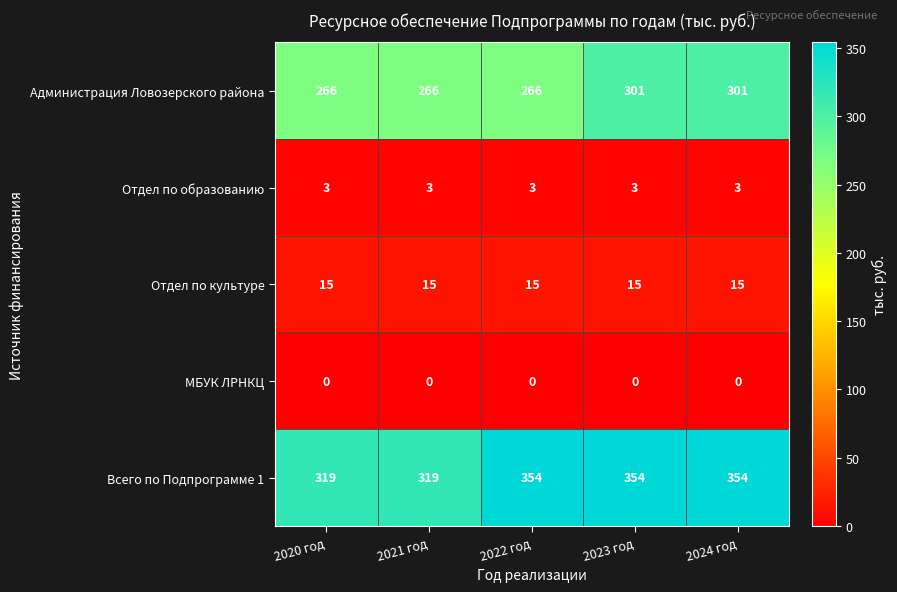

True or false: МБУК ЛРНКЦ has a value of 0 at 2020 год.

True